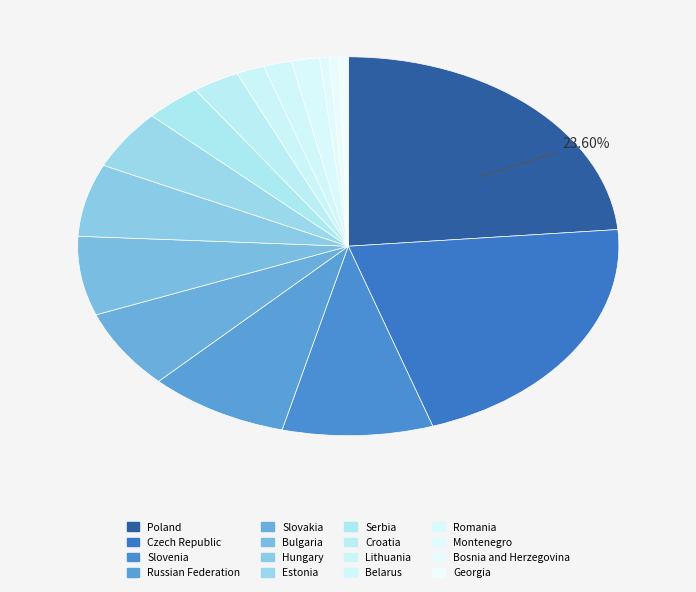

What percentage is the Montenegro slice, to the nearest percent?

1%